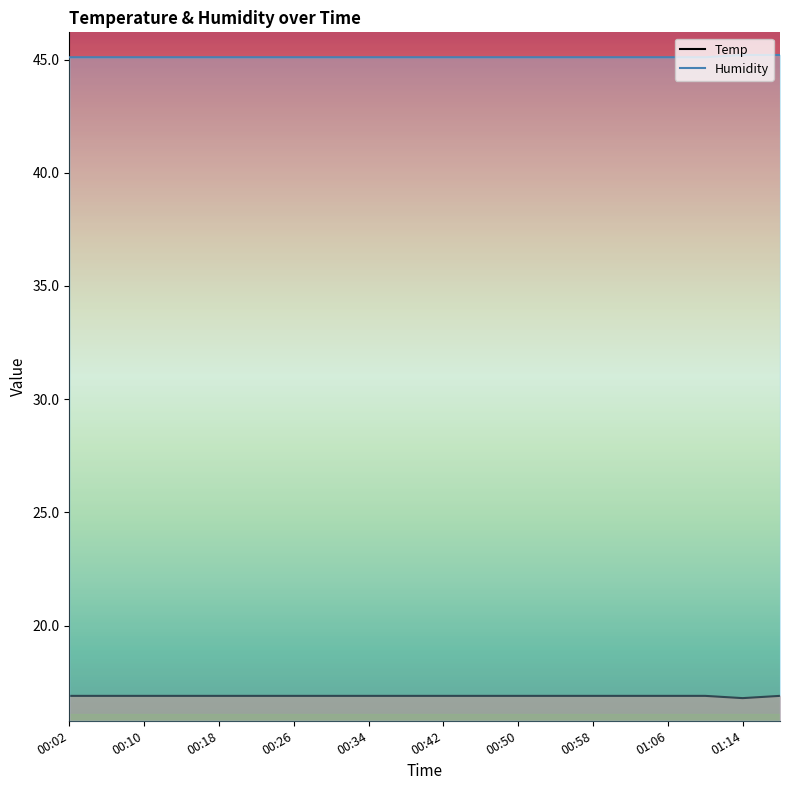

What is the sum of the Temp values at 01:02 and 00:22?

33.8